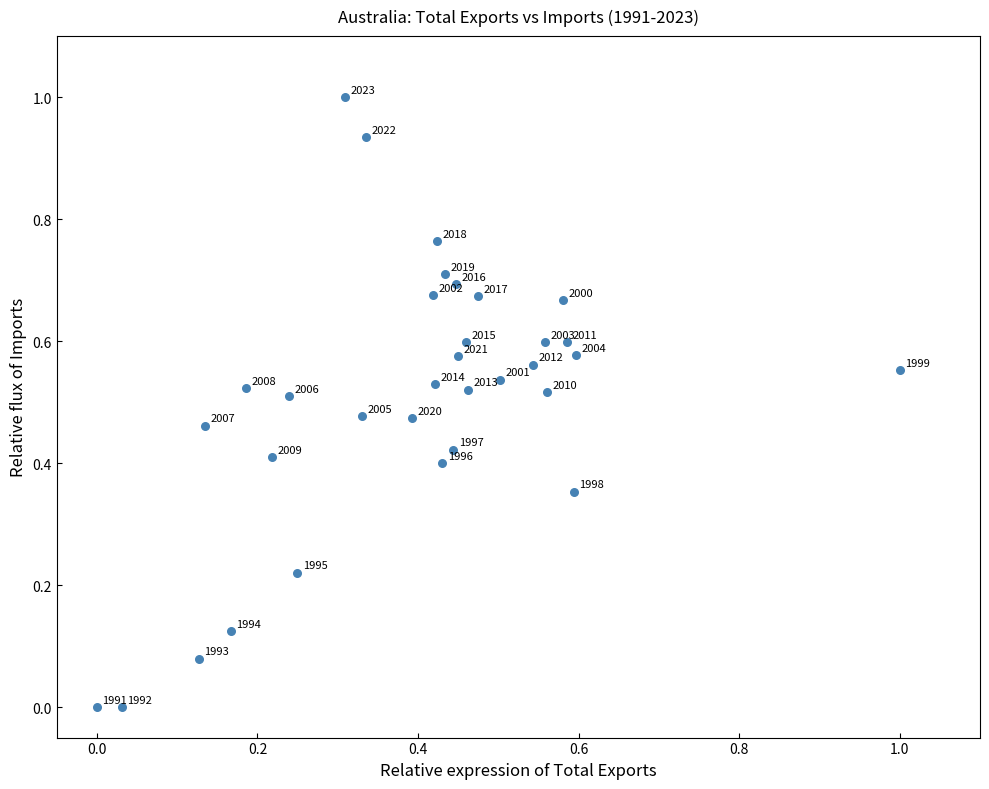

What is the range of Y values (max minus min)?

1.0